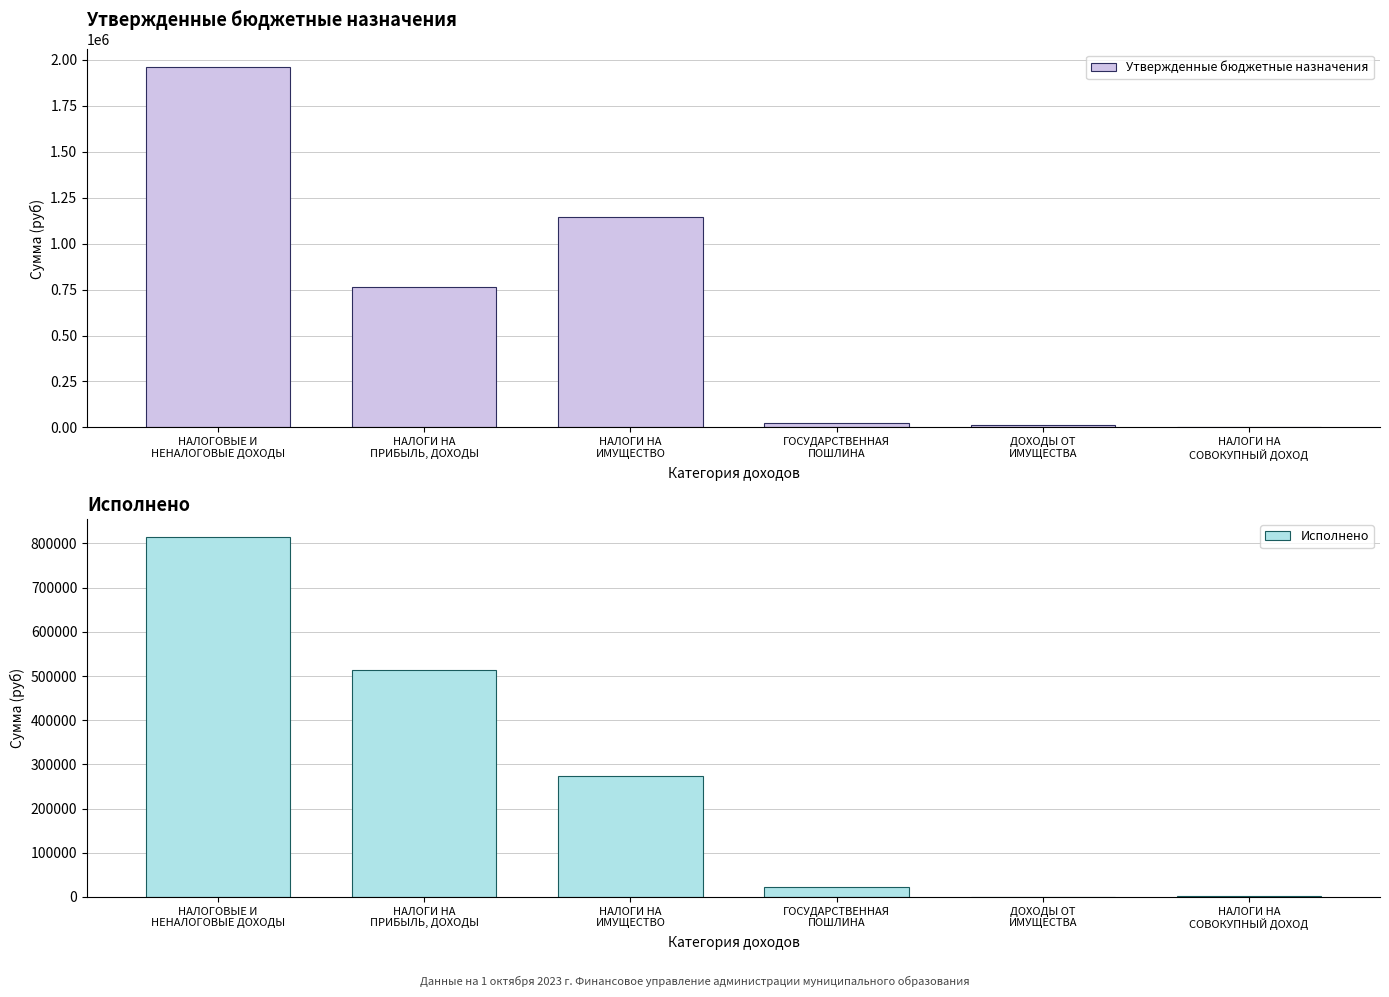

What is the total value across all series at НАЛОГИ НА
СОВОКУПНЫЙ ДОХОД?

4160.0